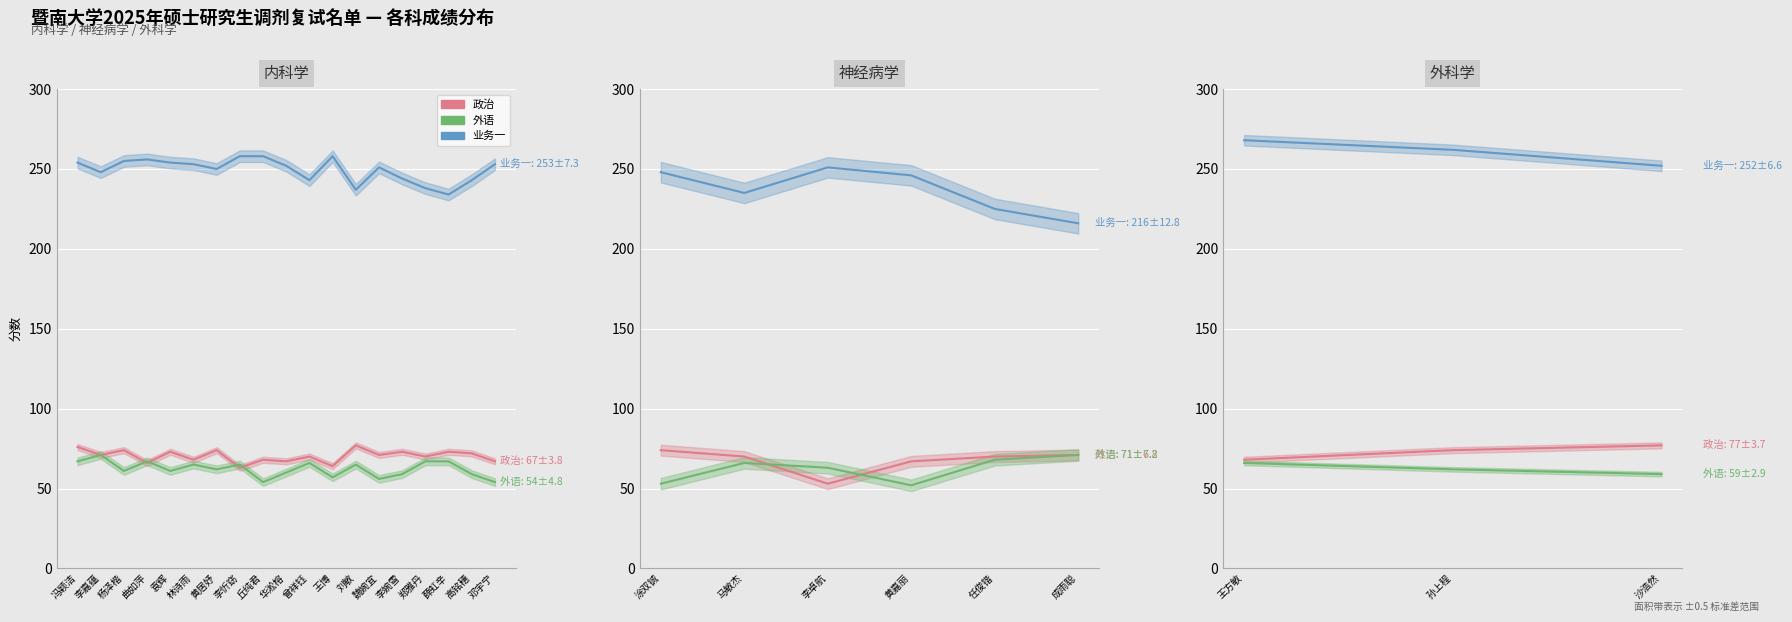

What is the sum of the 政治 values at 刘敏 and 郑雅丹?

147